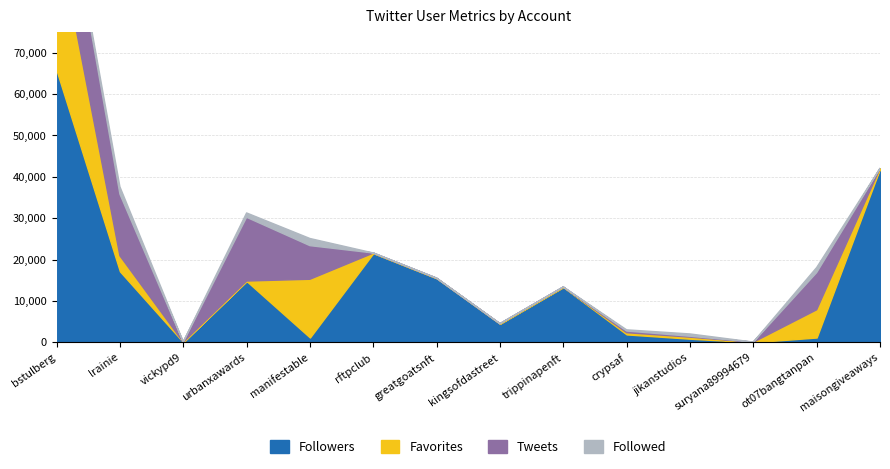

List the series in order of their peak value, lowest first.

Followed, Tweets, Favorites, Followers